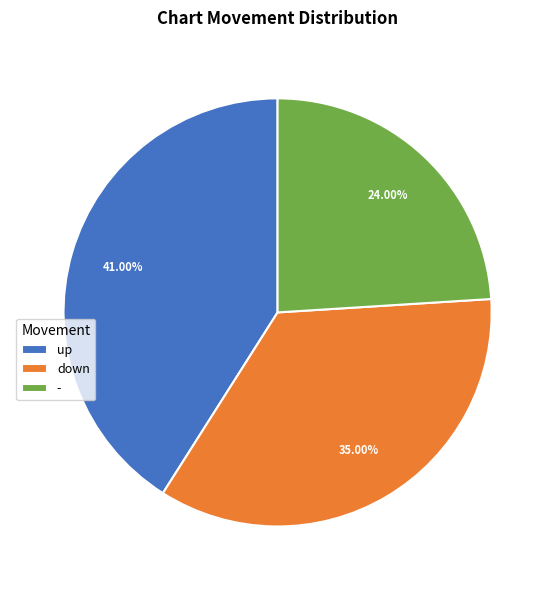

Combined, what portion of the pie is - and down?

59.0%